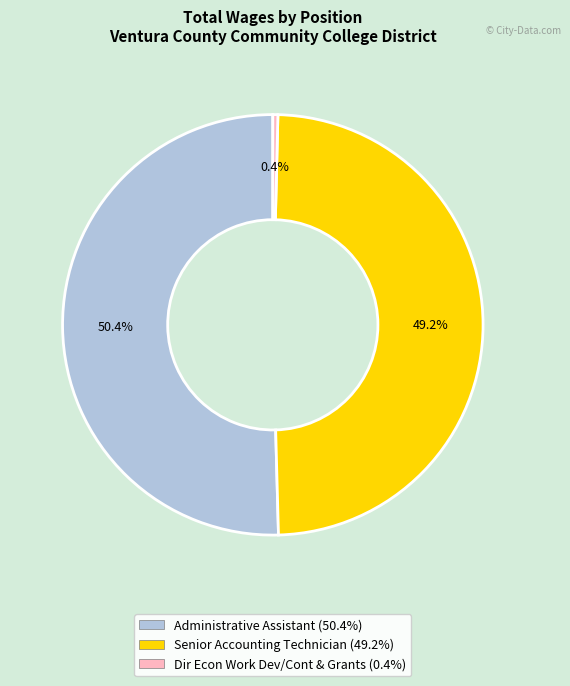

How many slices are in this pie chart?

3